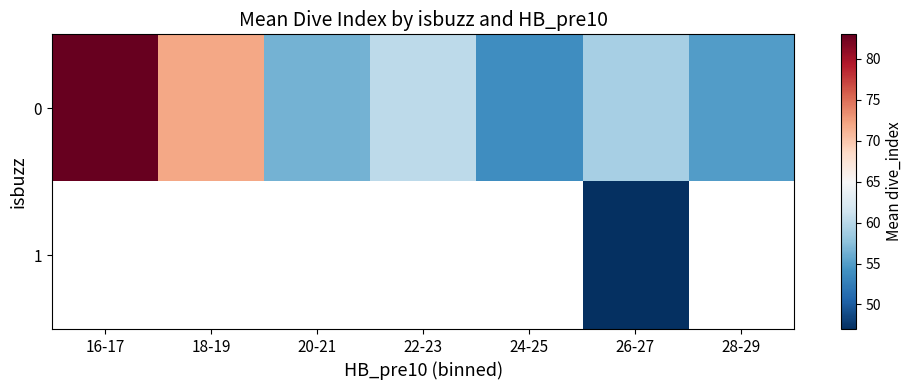

What is the sum of all 0 values?

439.6